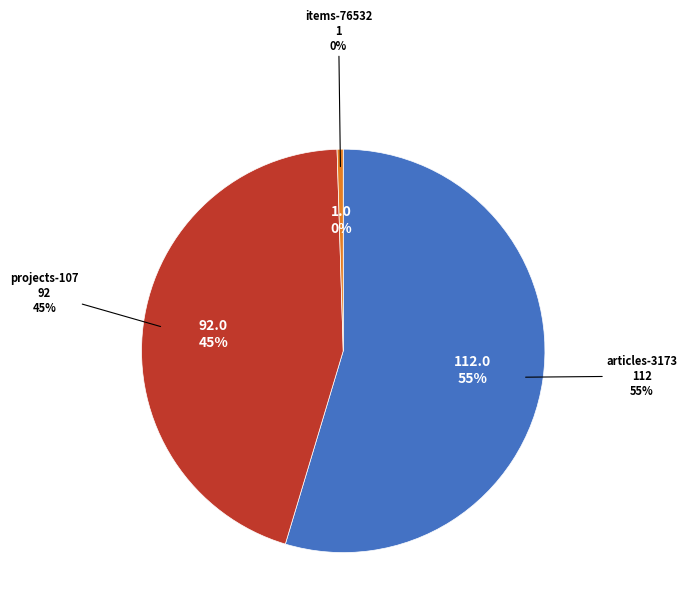

The items-76532 slice represents 6% of the pie. True or false?

False